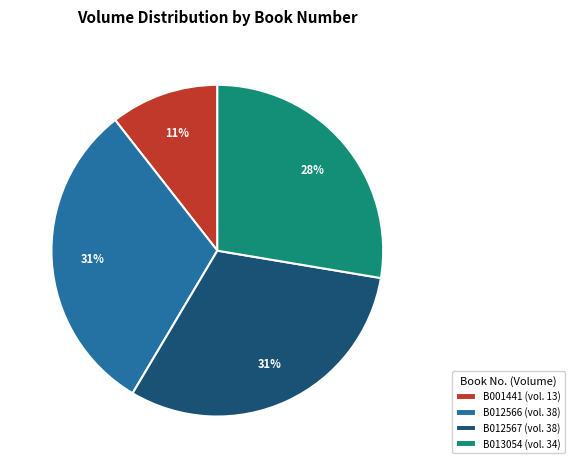

What is the ratio of the value at B012566 (vol. 38) to the value at B012567 (vol. 38)?

1.0